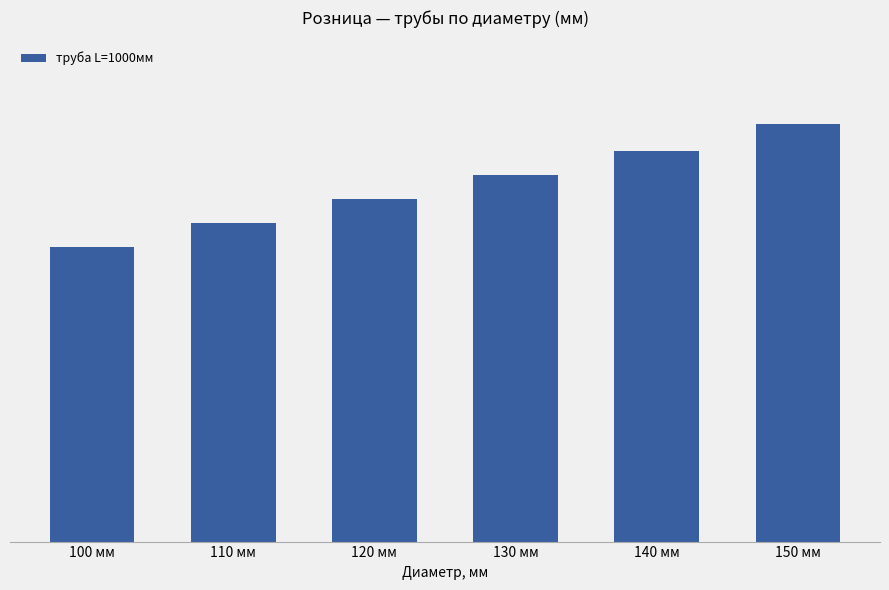

What is the difference between the second highest and minimum values?

766.7